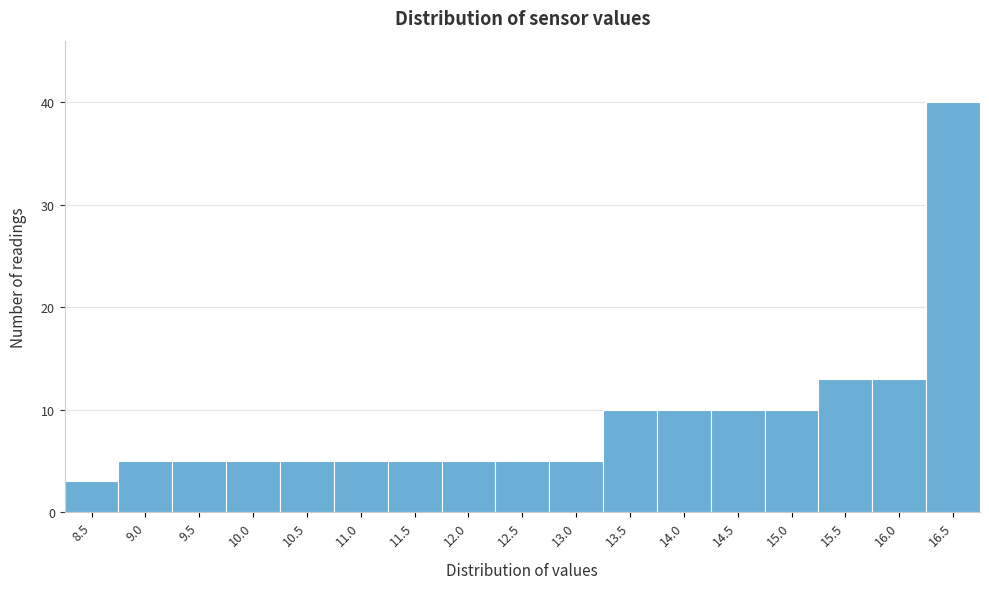

Reading left to right, what are all the values shown in this chart?

8.5=3	9.0=5	9.5=5	10.0=5	10.5=5	11.0=5	11.5=5	12.0=5	12.5=5	13.0=5	13.5=10	14.0=10	14.5=10	15.0=10	15.5=13	16.0=13	16.5=40